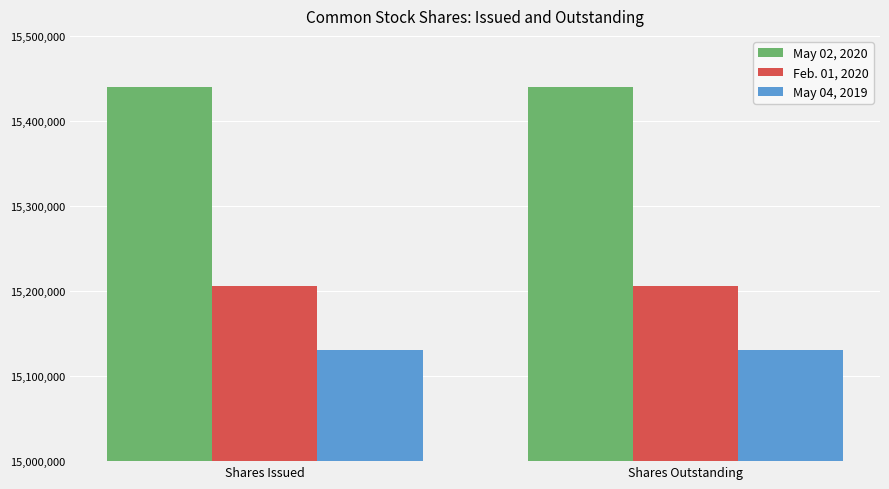

Rank the series by their maximum value, from lowest to highest.

May 04, 2019, Feb. 01, 2020, May 02, 2020